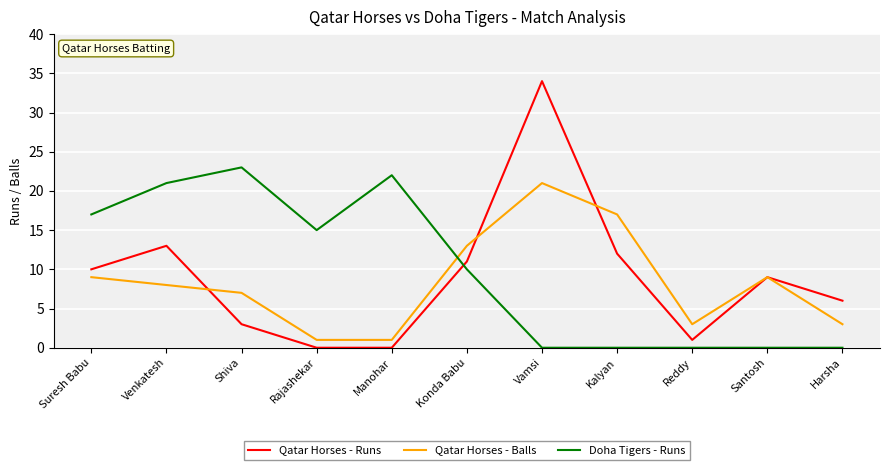

At which label does Doha Tigers - Runs first exceed 10?

Suresh Babu